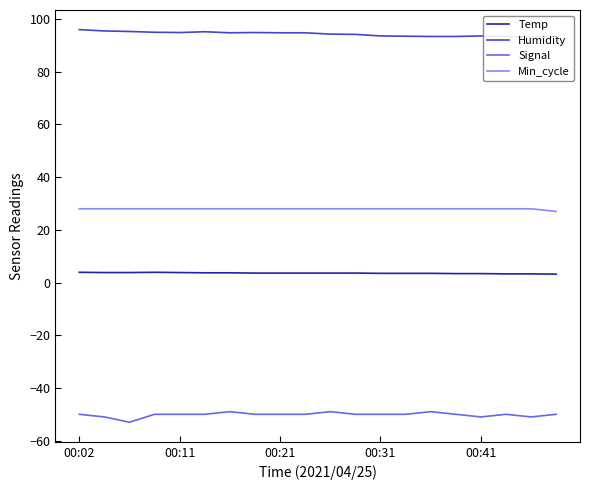

At how many categories does at least one series exceed 41?

20